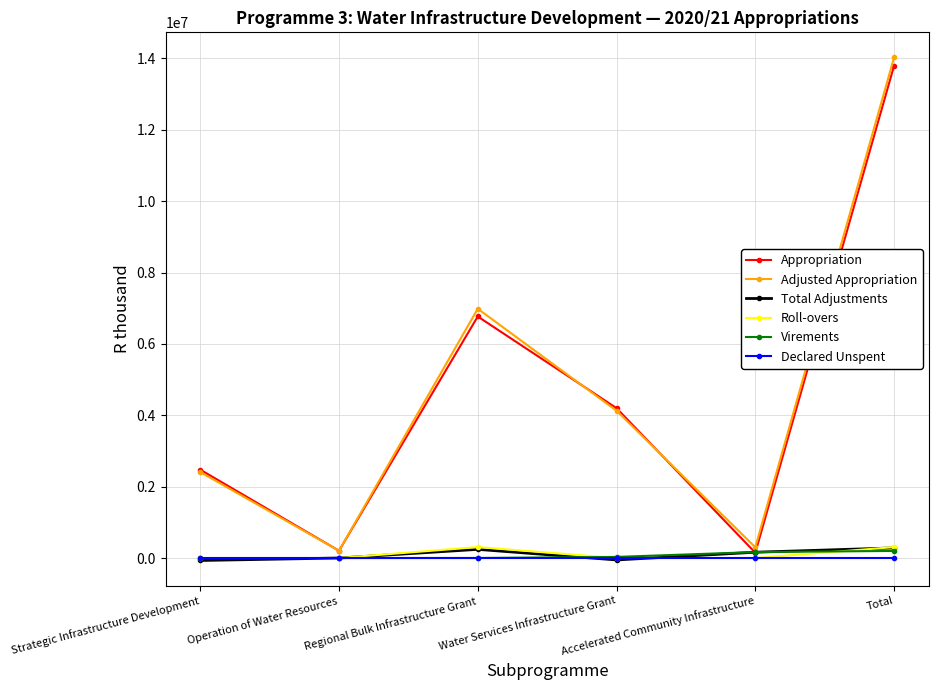

Which series has the widest spread of values?

Adjusted Appropriation